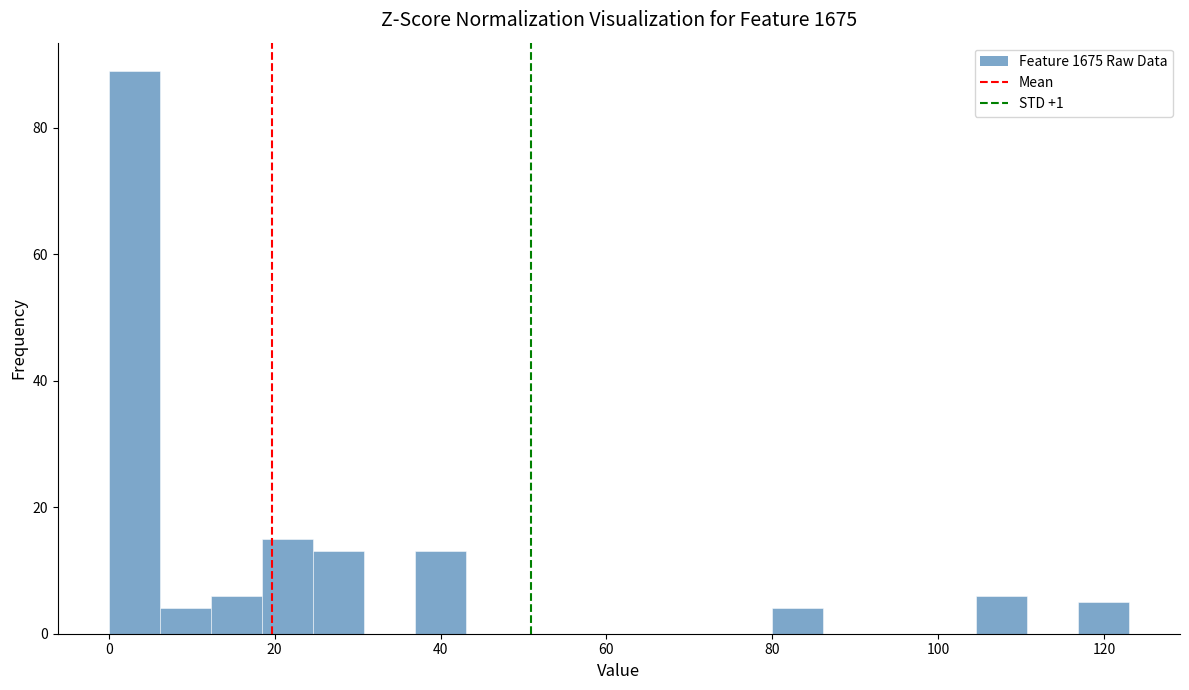

Around what value on the x-axis is the tallest bar? Give the approximate position of its centre, as read against the axis.

4